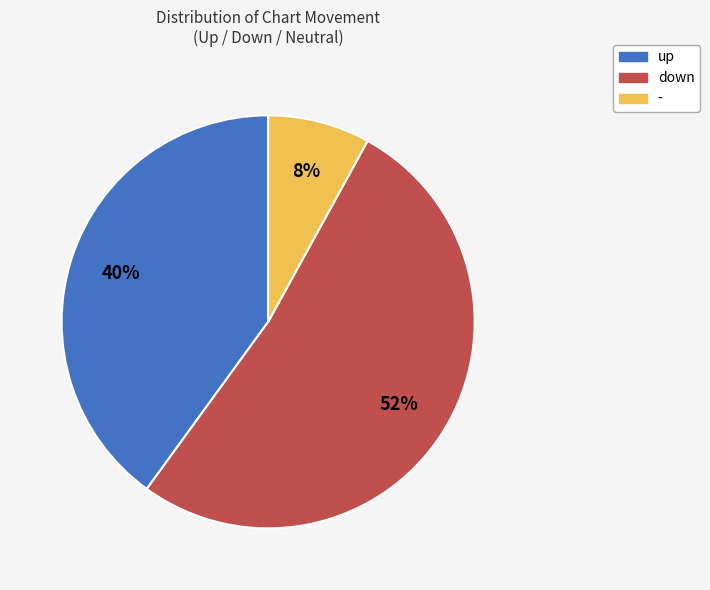

Do down and - together represent more than half of the pie?

Yes